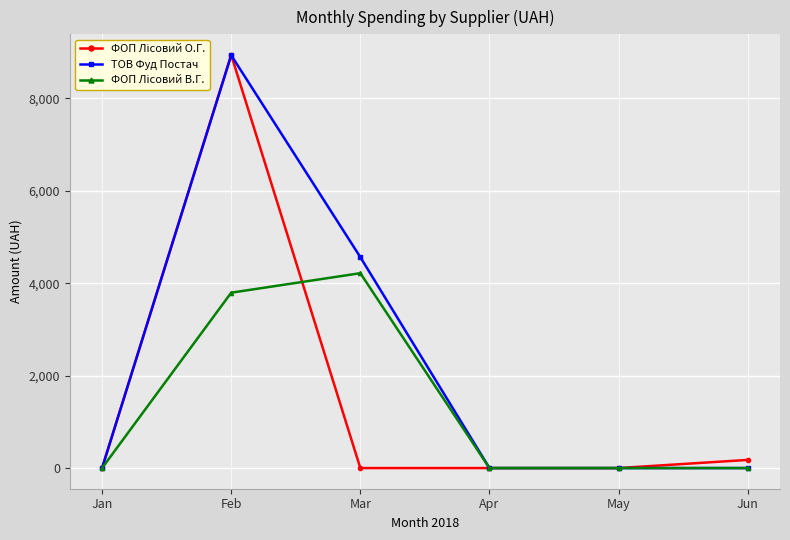

Is it true that ТОВ Фуд Постач equals -6035.4 at Apr?

False